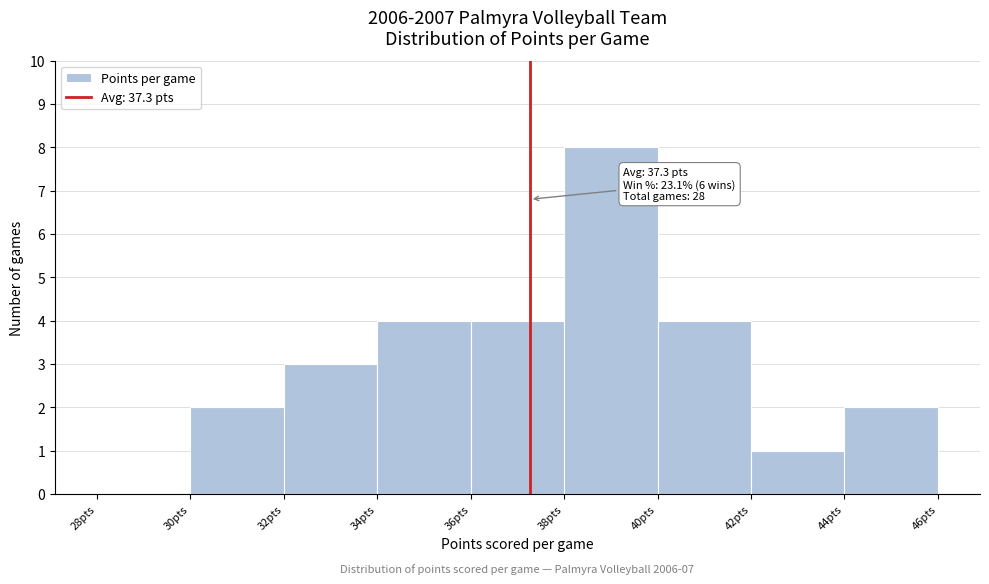

Which range on the x-axis has the tallest bar?

38 to 40